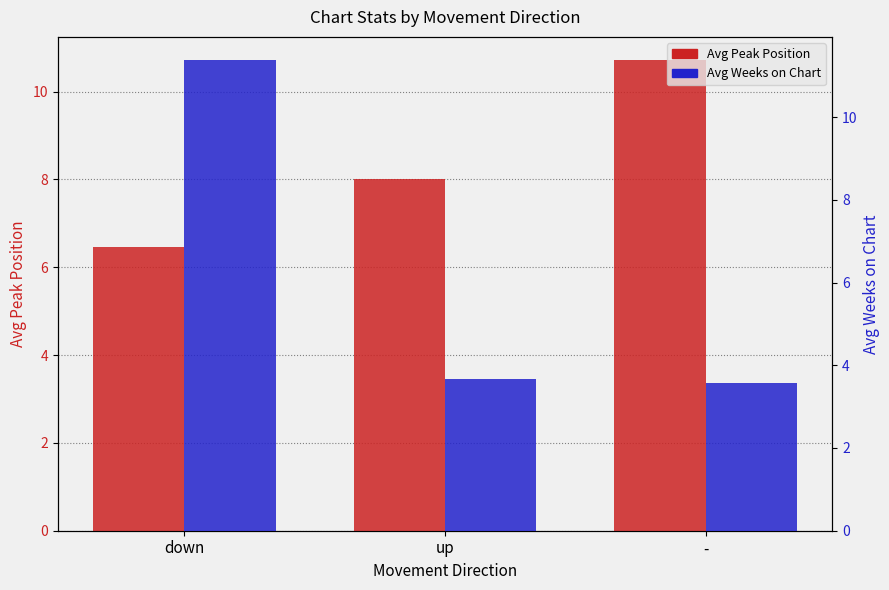

Rank the series by their average value, from lowest to highest.

Avg Weeks on Chart, Avg Peak Position